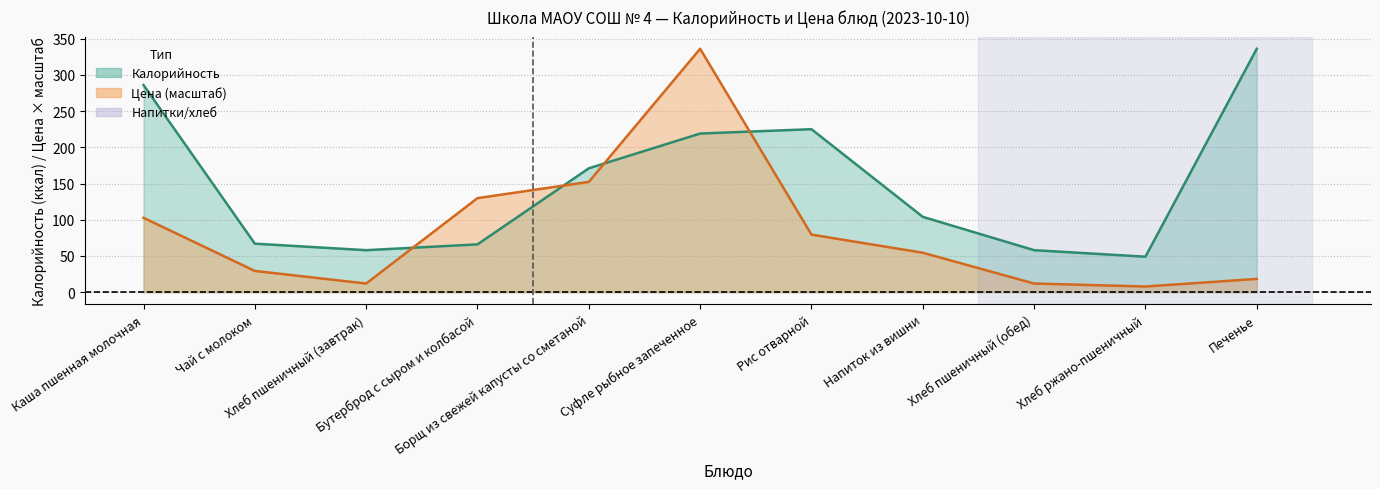

Between Бутерброд с сыром и колбасой and Печенье, which series saw the biggest shift?

Калорийность